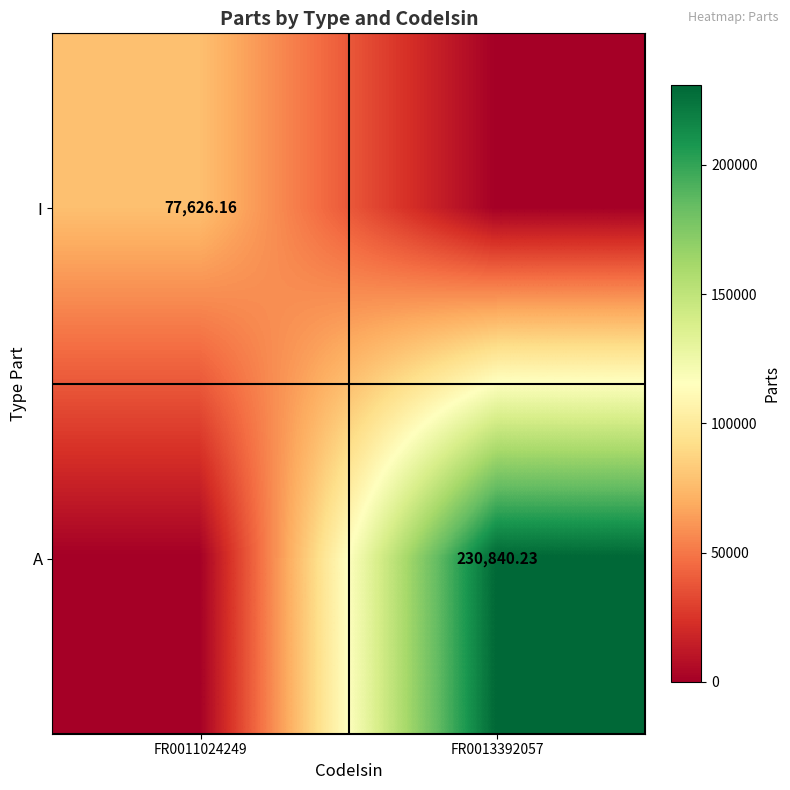

Is the value of I at FR0011024249 greater than the value of A at FR0013392057?

No